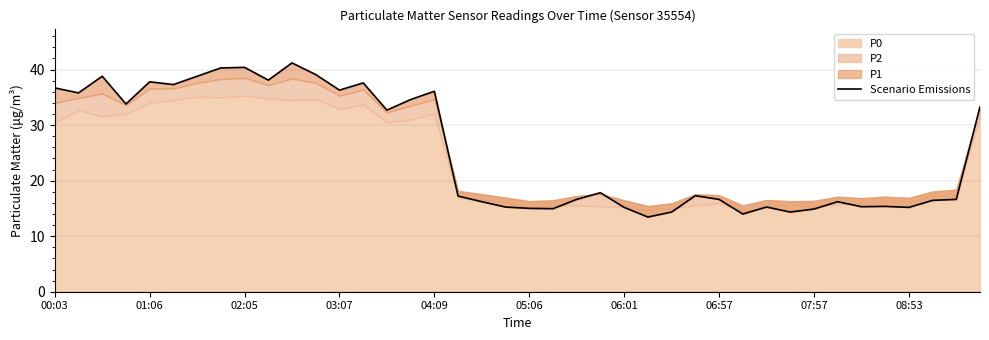

The chart shows a value of 15.4 at 35. True or false?

True